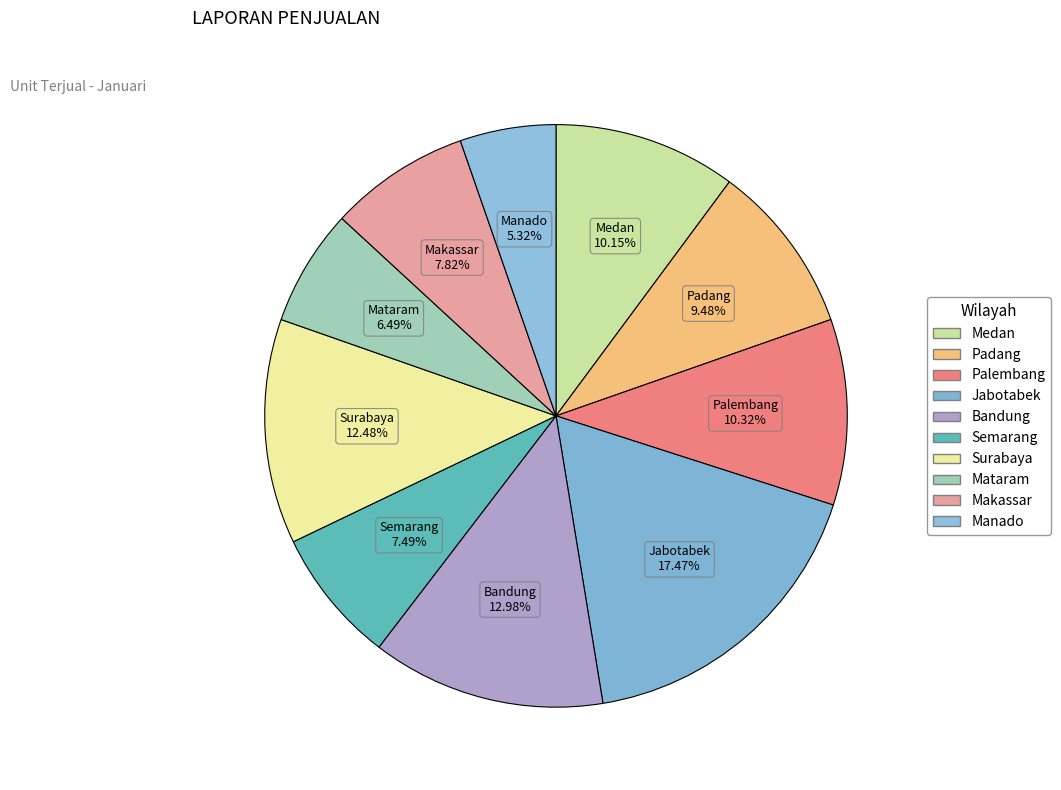

Approximately how many times larger is the value at Medan compared to Palembang?

1.0